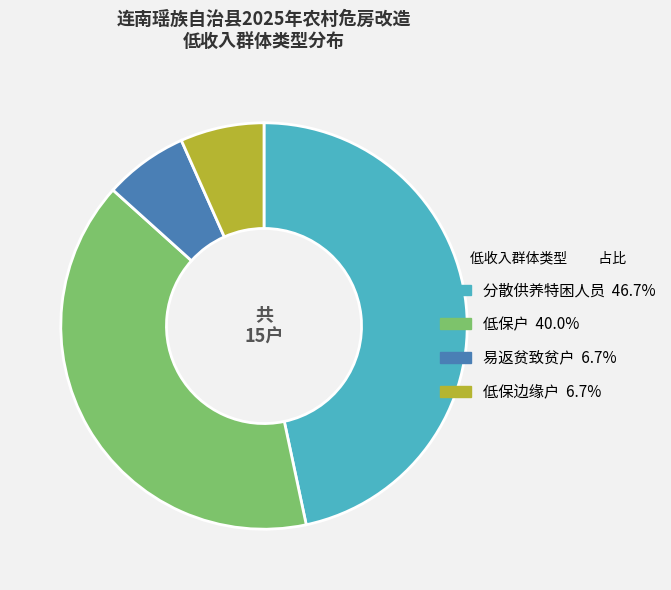

Is the sum of 低保边缘户 and 分散供养特困人员 greater than half?

Yes